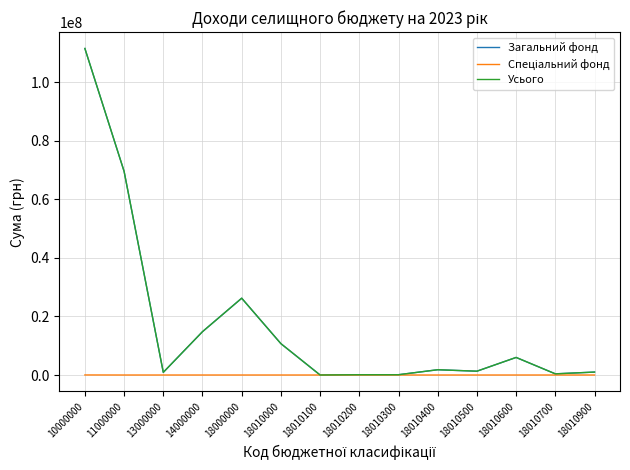

Which category has the highest value in the Загальний фонд series?

10000000